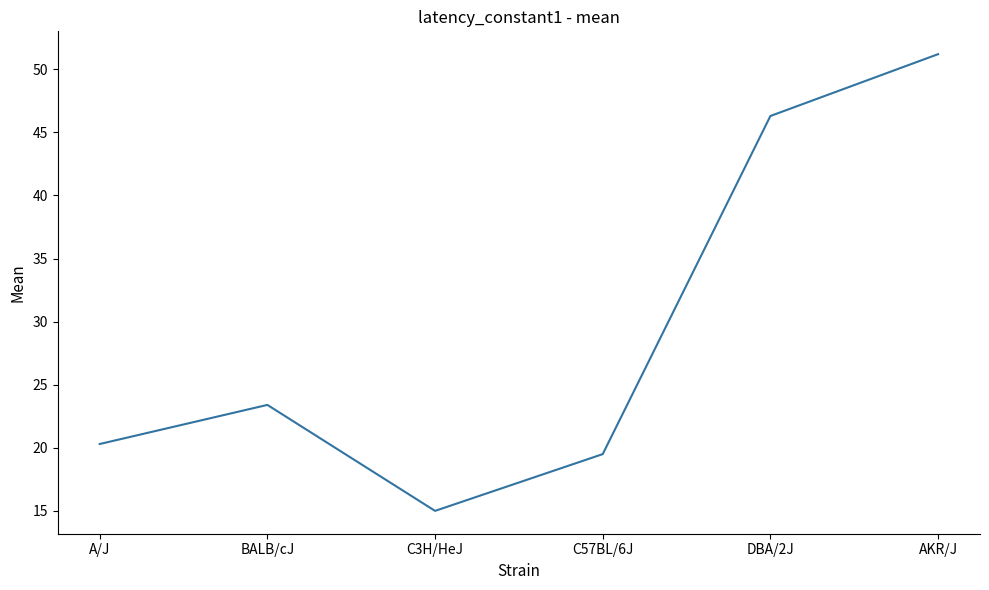

Reading right to left, what are all the values shown in this chart?

51.2	46.3	19.5	15.0	23.4	20.3